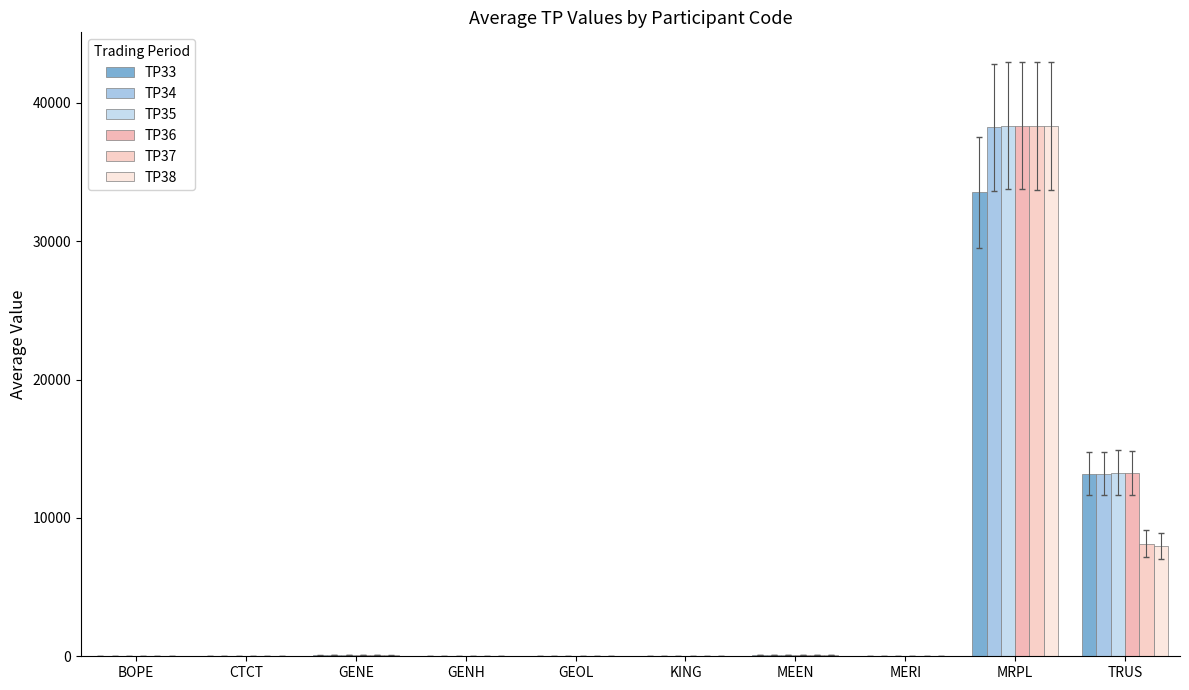

Rank the series at MEEN from lowest to highest value.

TP33, TP38, TP37, TP35, TP36, TP34